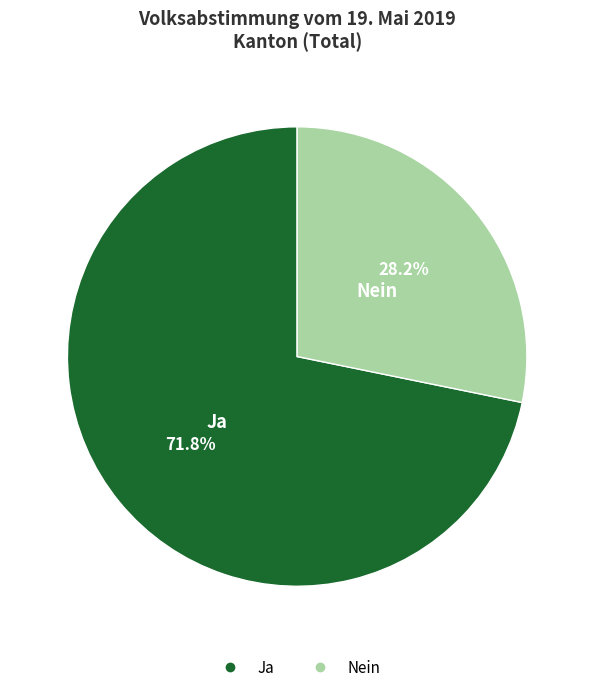

What is the largest slice in the pie chart?

Ja